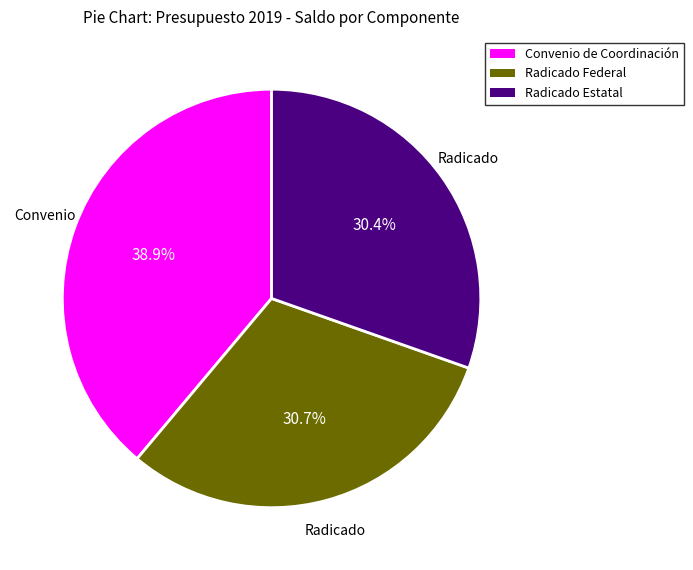

Does any single category account for the majority?

No